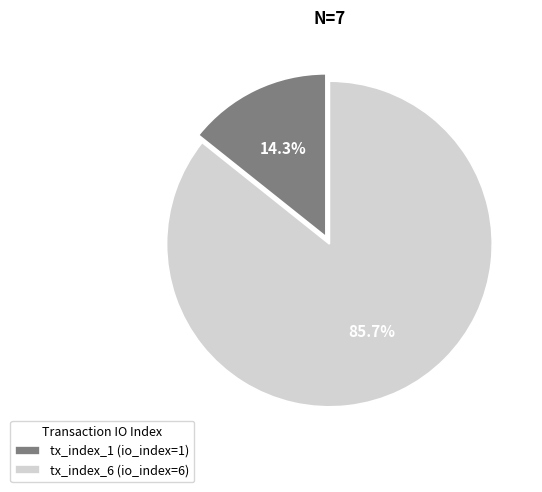

What is the smallest slice in the pie chart?

tx_index_1 (io_index=1)